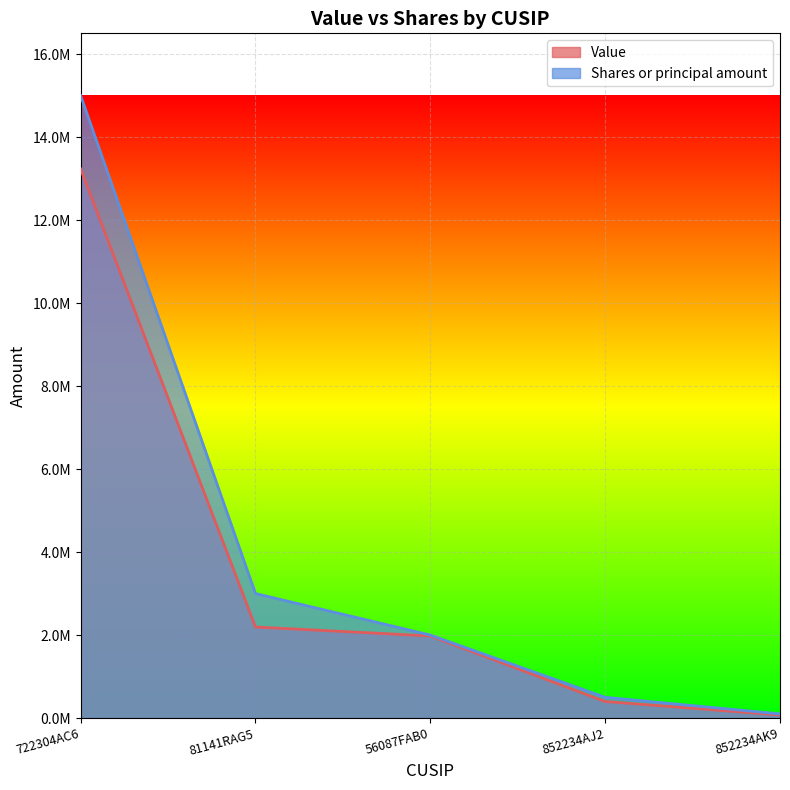

Rank the categories by Shares or principal amount value from highest to lowest.

722304AC6, 81141RAG5, 56087FAB0, 852234AJ2, 852234AK9